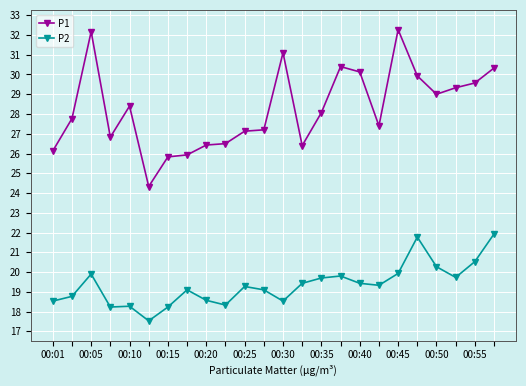

True or false: P1 and P2 cross at least once.

False